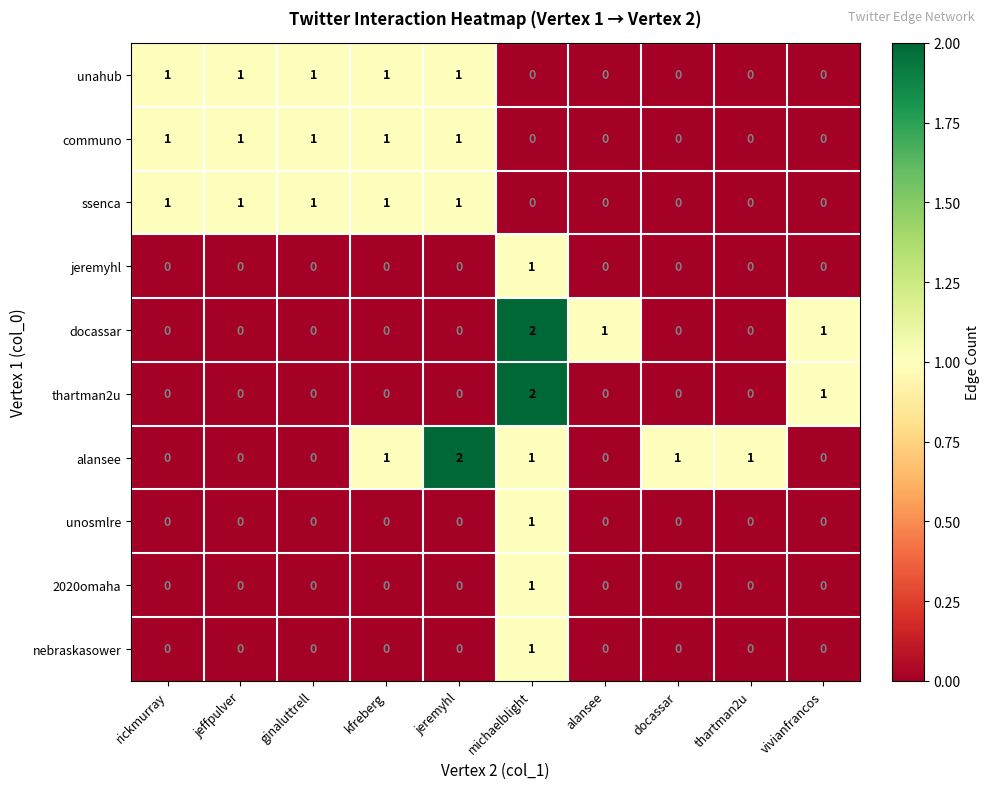

What is the total value across all series at ginaluttrell?

3